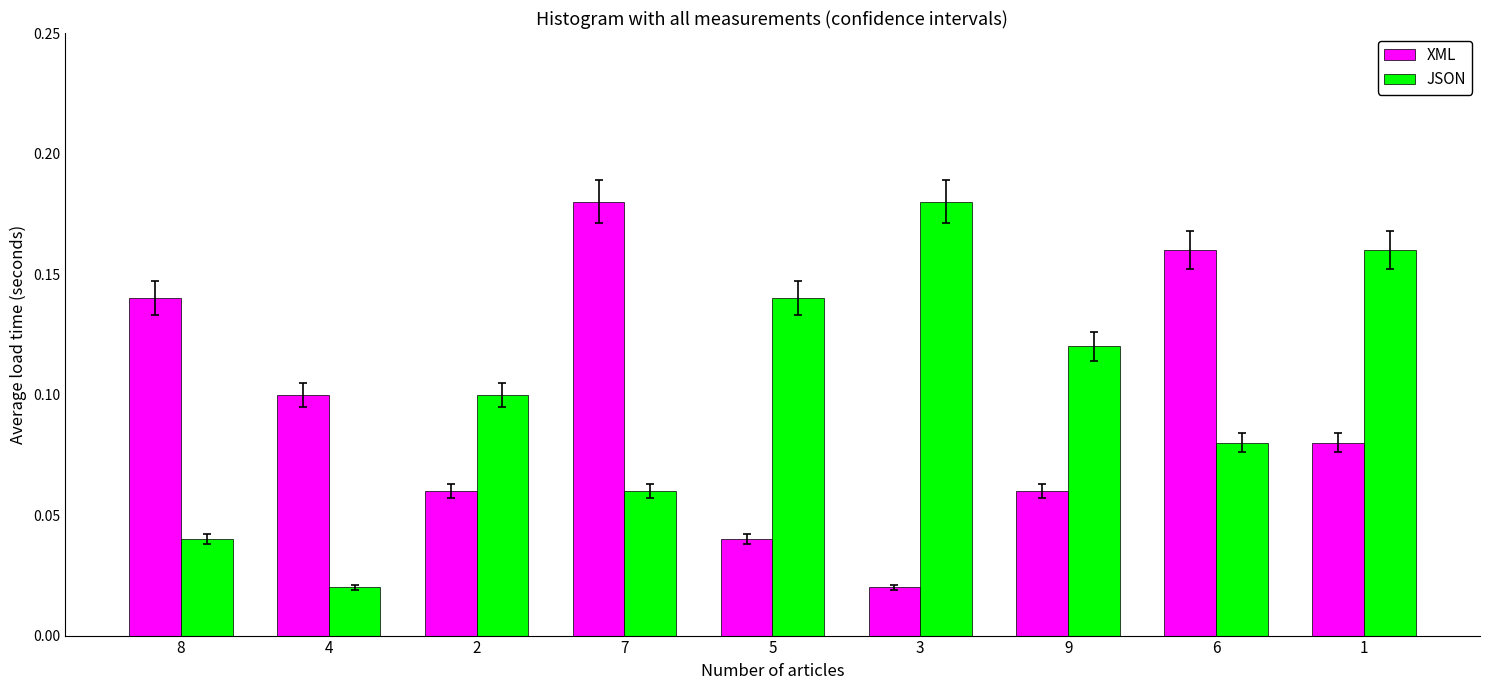

What is the sum of all XML values?

0.8